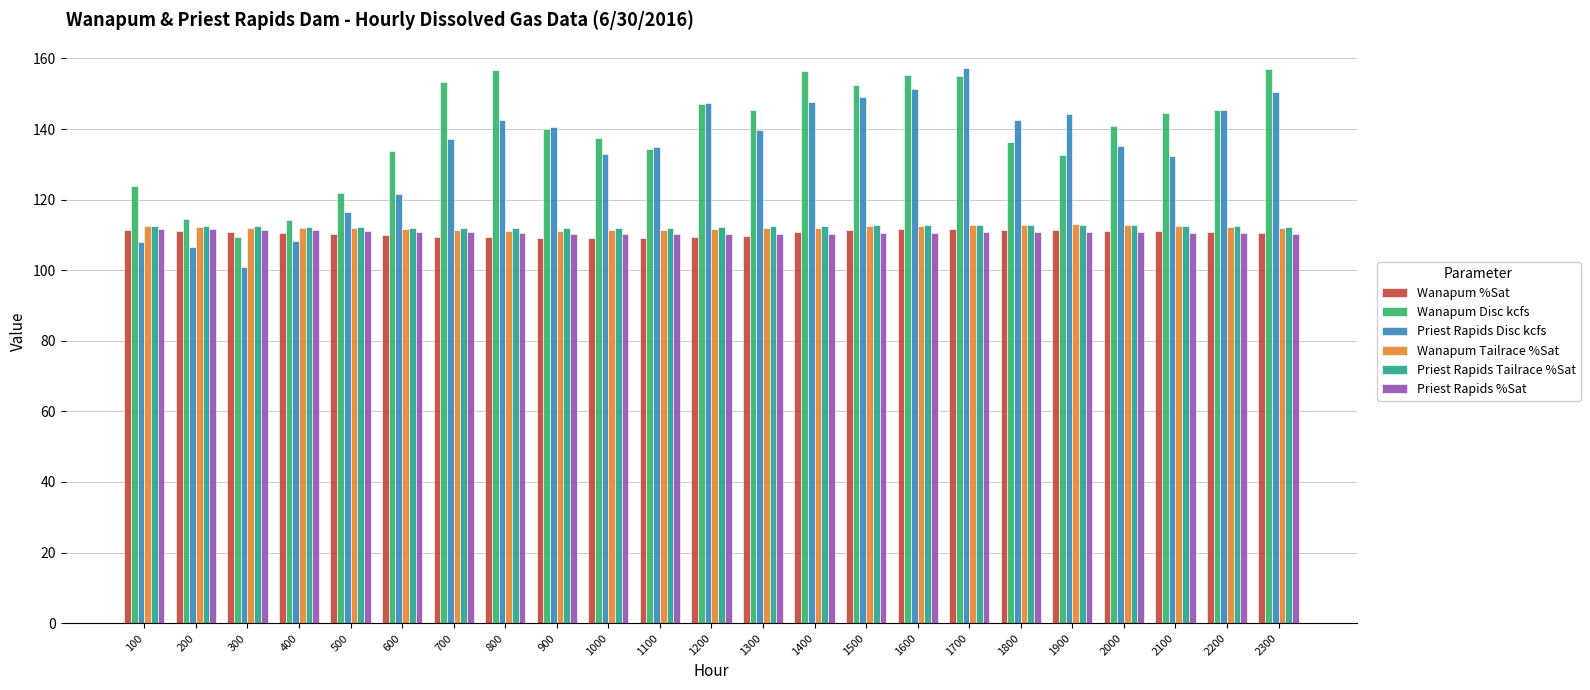

What is the spread (max minus min) of values at 1200?

38.0